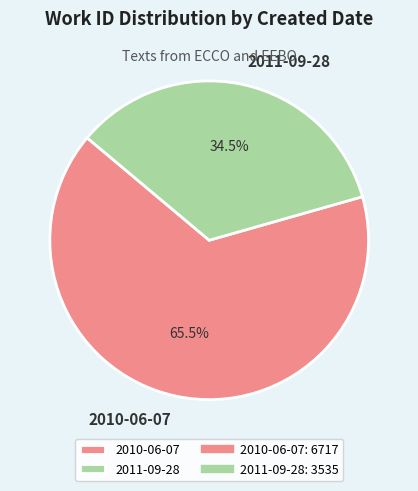

Is 2011-09-28 the majority of the pie?

No